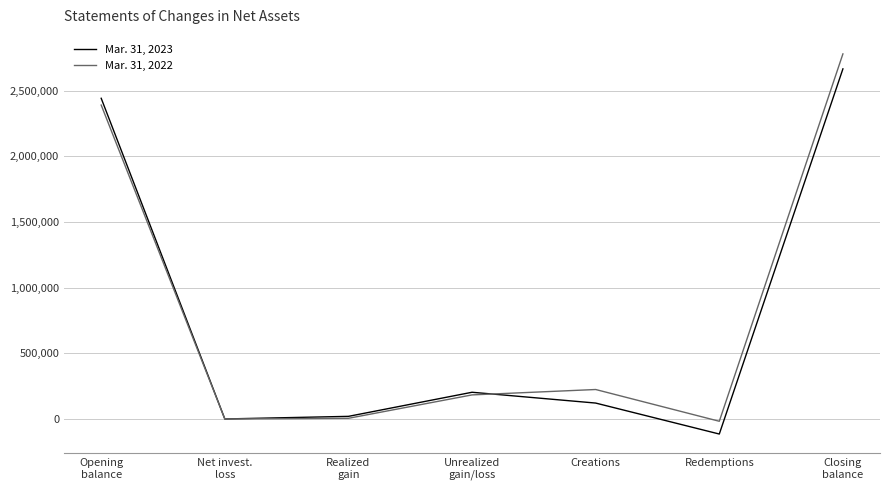

Rank the series by their maximum value, from lowest to highest.

Mar. 31, 2023, Mar. 31, 2022